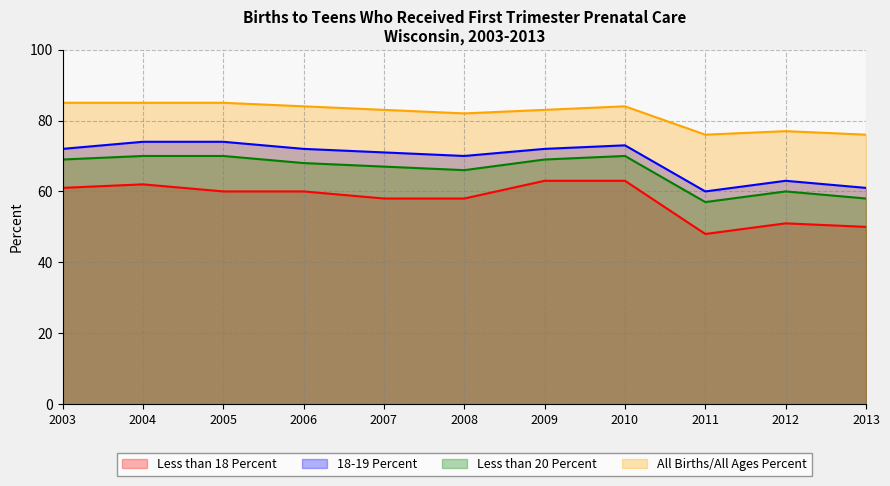

Which category has the highest value across all series?

2003